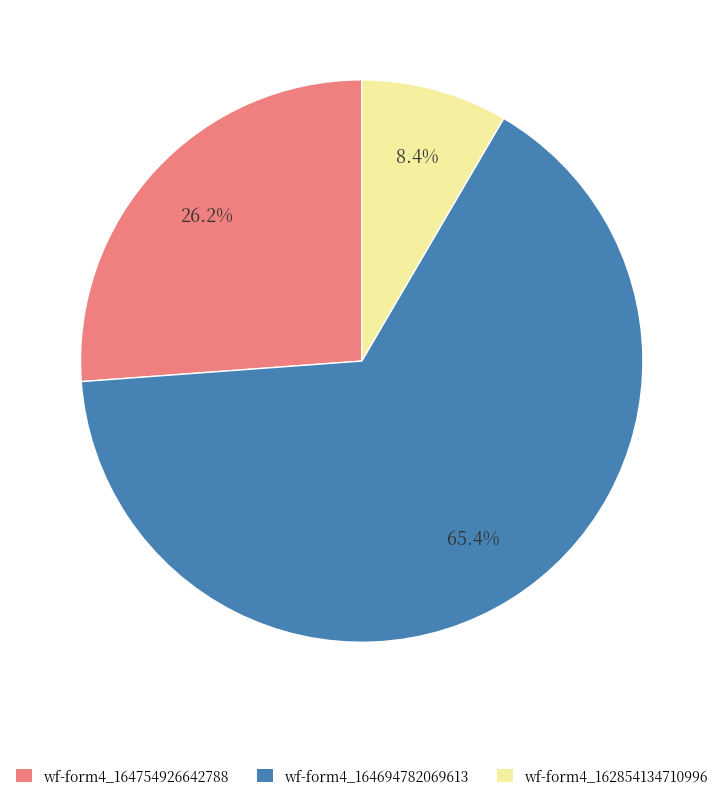

Is there any slice that represents more than half of the pie?

Yes